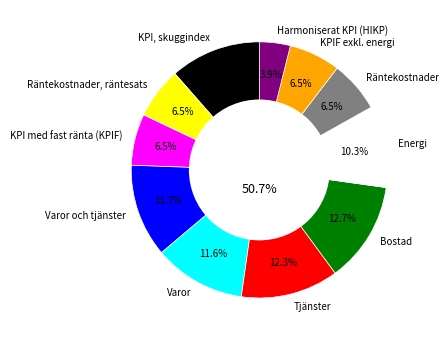

Which slice is the smallest?

Harmoniserat KPI (HIKP)